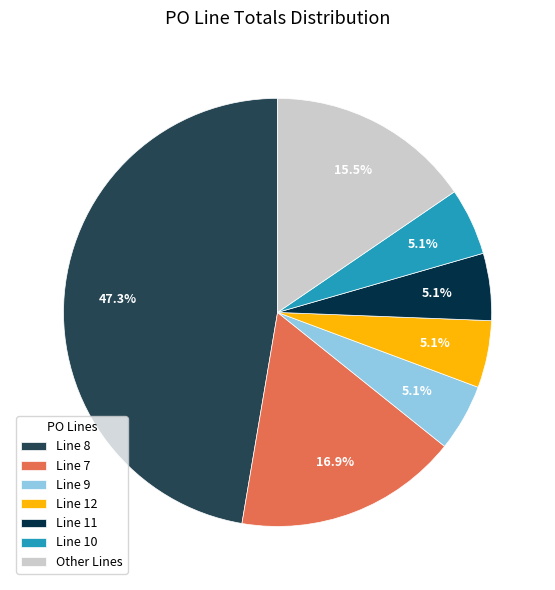

Count the number of slices in the pie.

7